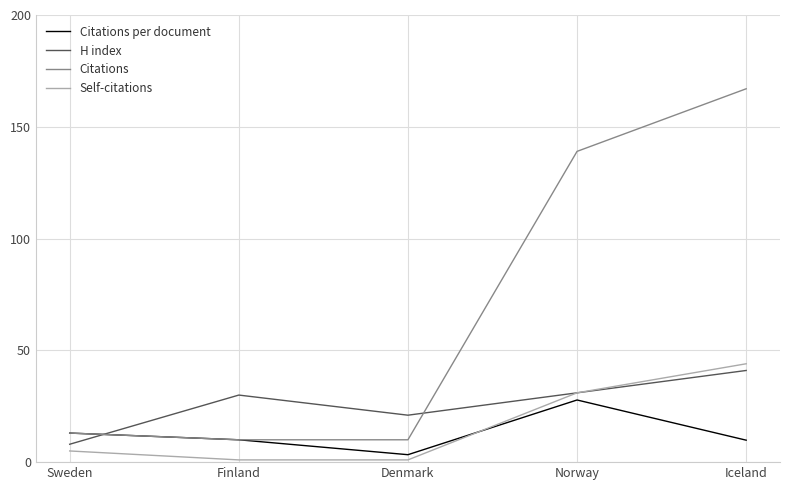

Which series changed the most between Denmark and Norway?

Citations